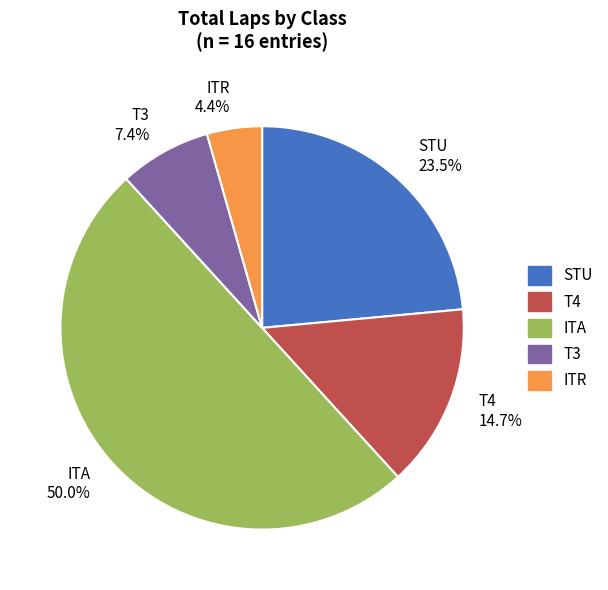

Does STU account for over 50% of the chart?

No